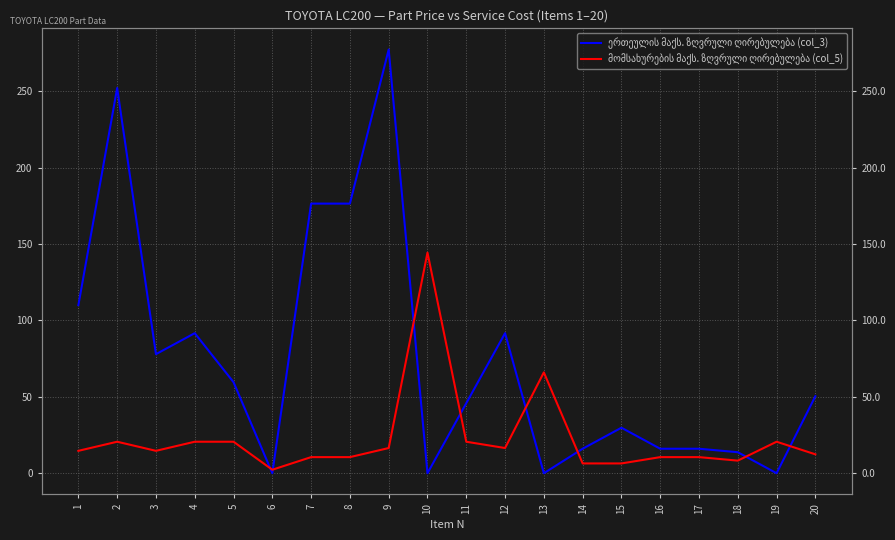

What is the sum of the მომსახურების მაქს. ზღვრული ღირებულება (col_5) values at 5 and 3?

35.3